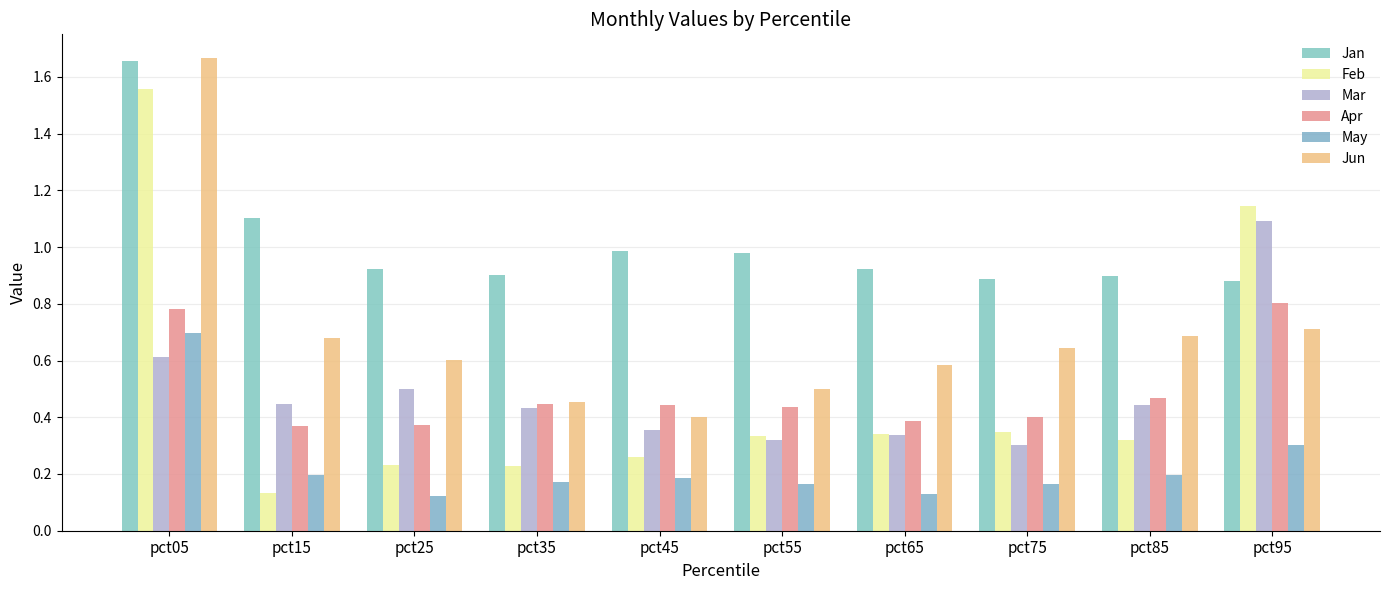

The Feb series shows 1.8 at pct95. True or false?

False